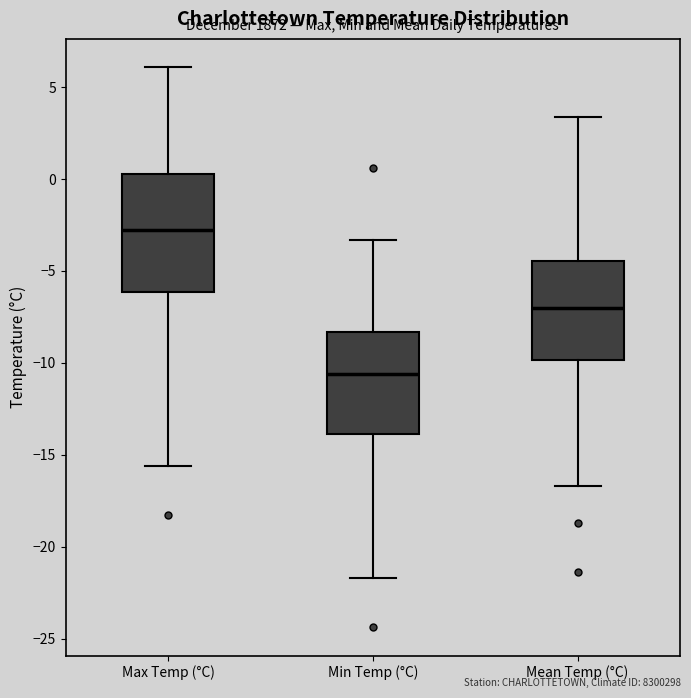

Reading left to right, transcribe this box plot: for each box, give where its median line is, the range the box spans, and where its two whiskers end, as read against the y-axis. The values are not printed on the chart, so give them approximately, as read against the axis.

Max Temp (°C): median -3.0, box -6.0 to 0.5, whiskers -15.5 to 6.0
Min Temp (°C): median -10.5, box -14.0 to -8.5, whiskers -21.5 to -3.5
Mean Temp (°C): median -7.0, box -10.0 to -4.5, whiskers -16.5 to 3.5